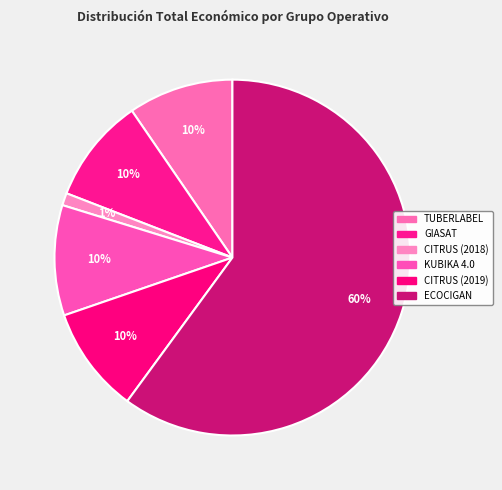

True or false: CITRUS (2019) accounts for 1% of the total.

False